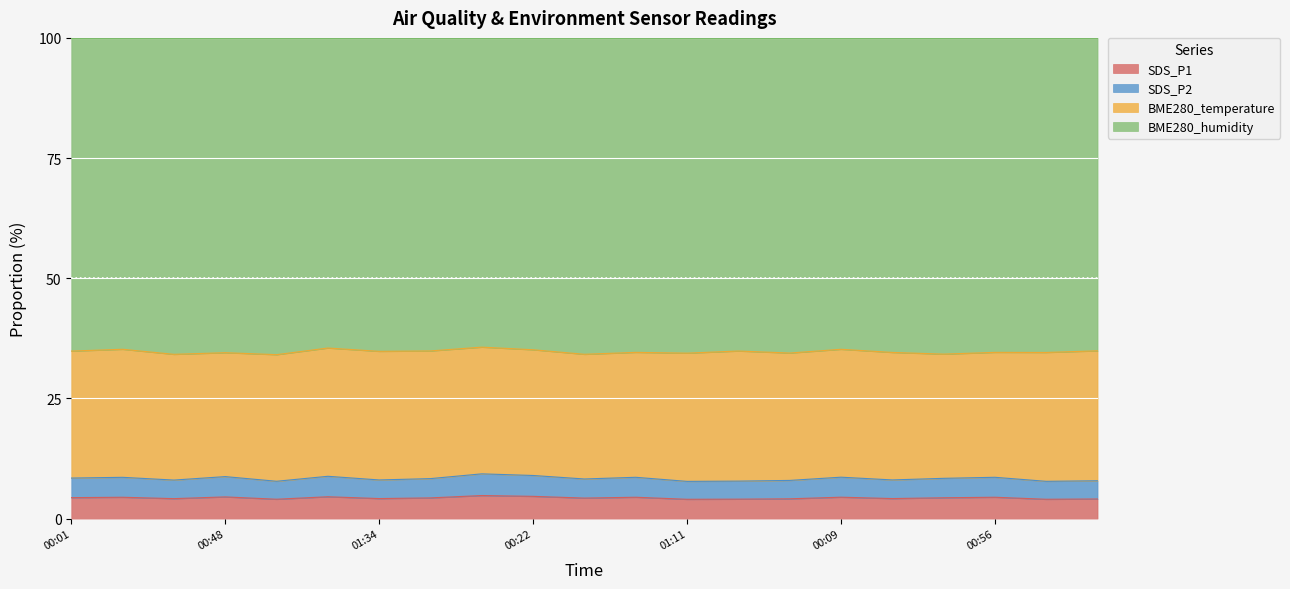

At which label does SDS_P2 reach its minimum?

01:11